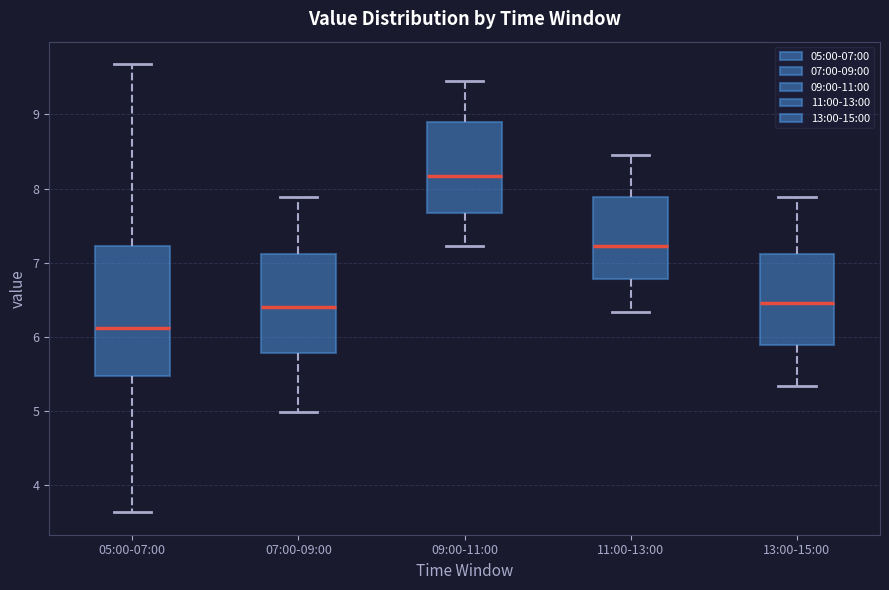

Which box's median line is the highest?

09:00-11:00